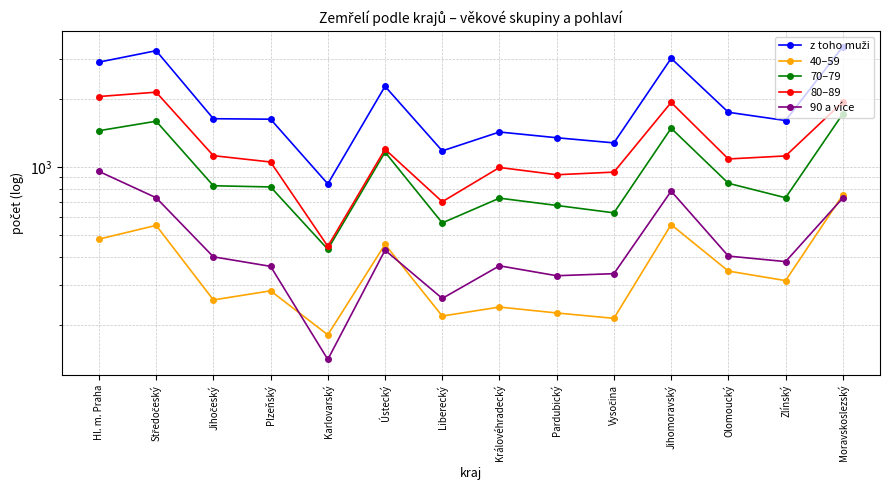

At which category does 70–79 reach its first local valley?

Karlovarský